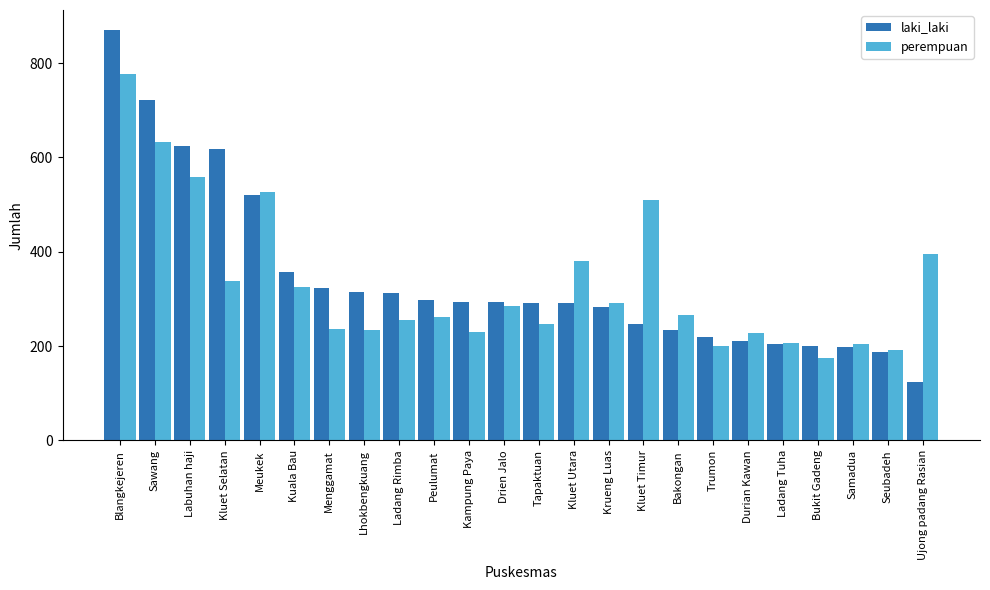

What is the label of the 2nd bar from the left?

Sawang